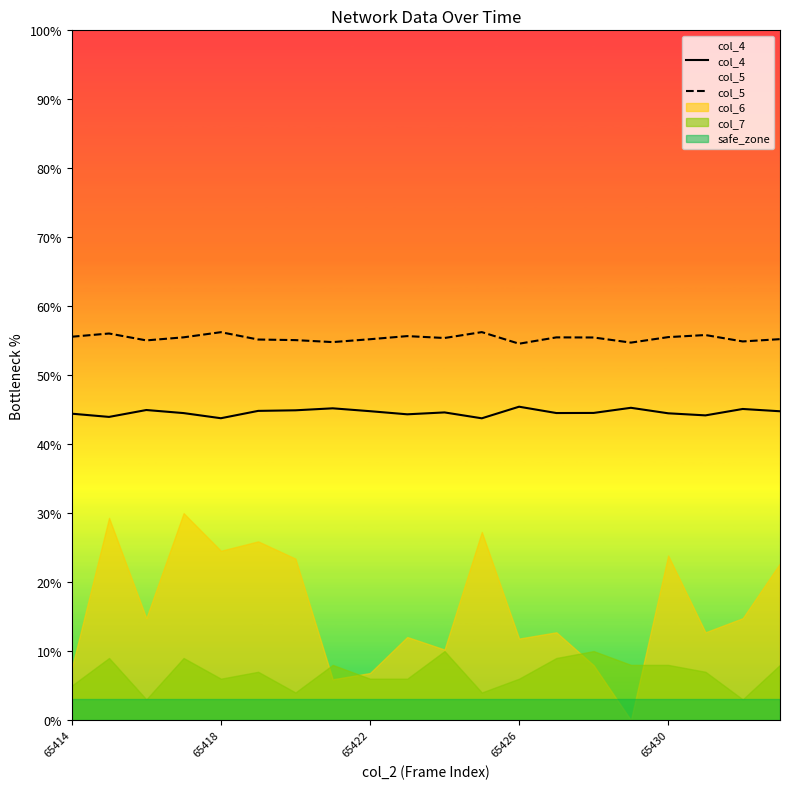

What is the maximum value for col_4?

45.4